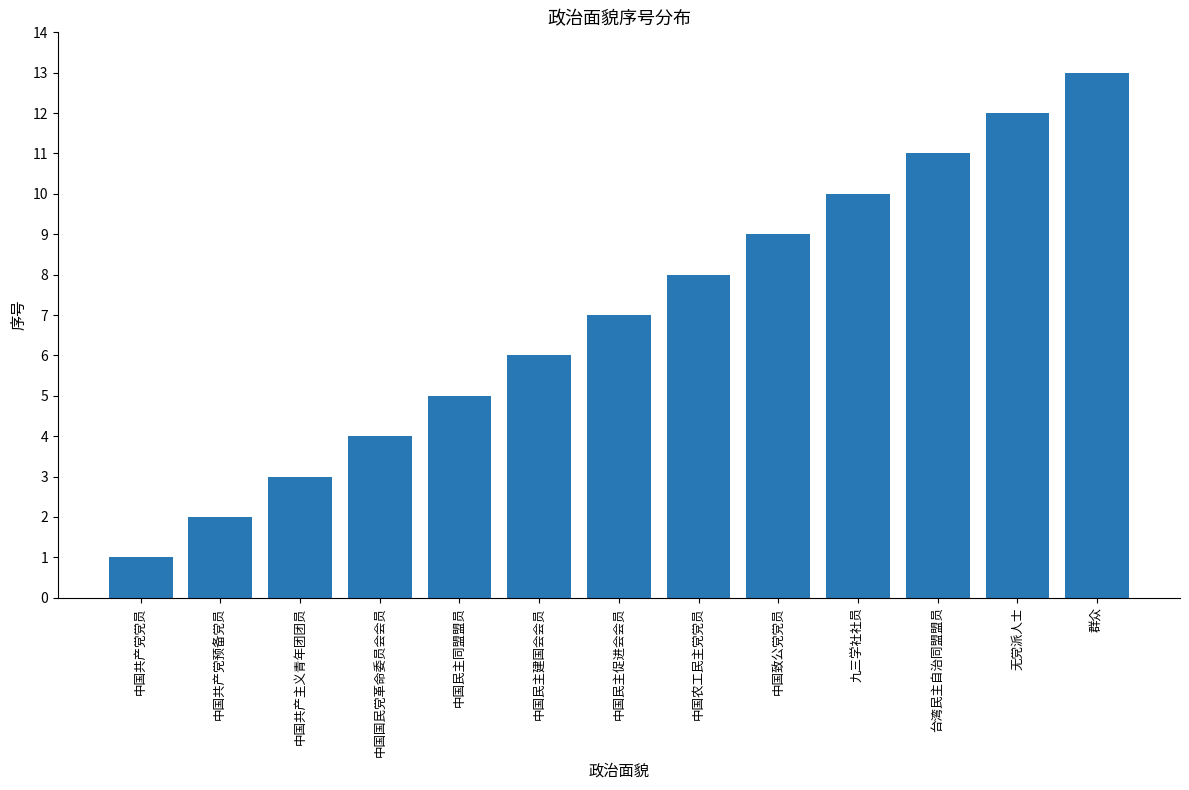

Reading left to right, list all the values displayed in this chart.

1	2	3	4	5	6	7	8	9	10	11	12	13